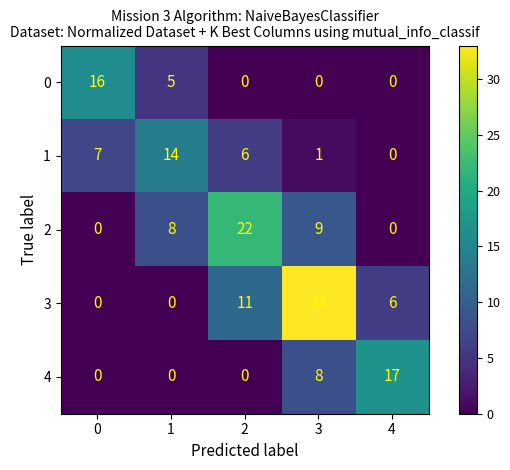

Is it true that 0 equals 0 at 2?

True